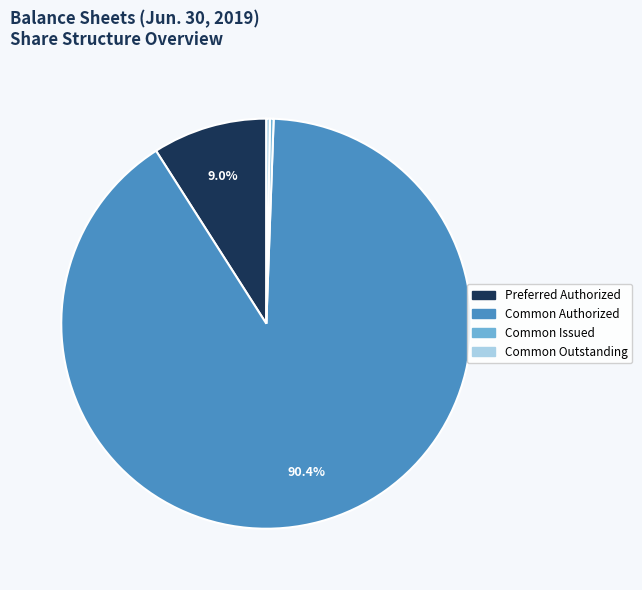

To the nearest percent, what is the average slice percentage?

25%